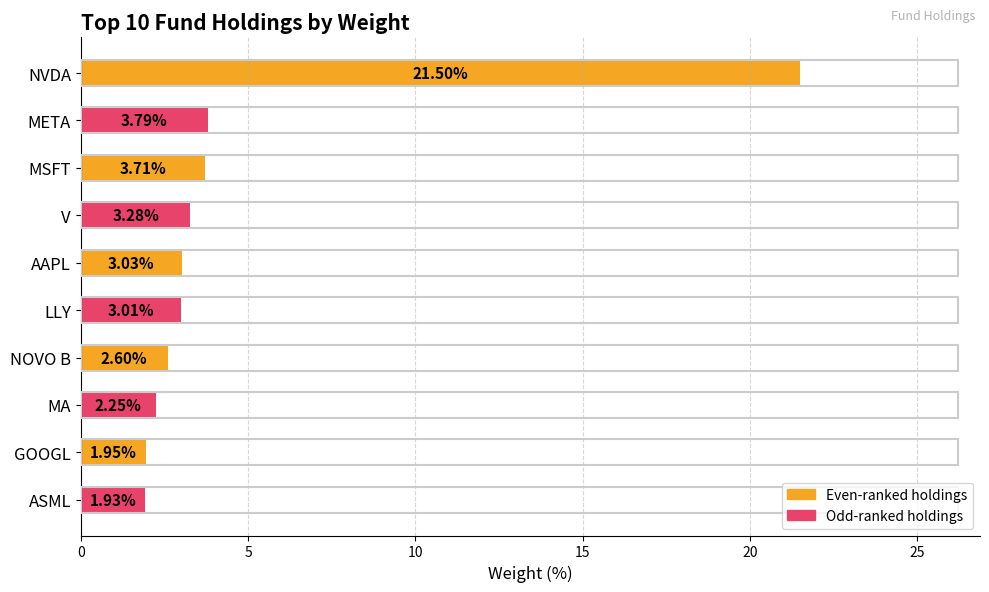

Which has a higher value, META or LLY?

META